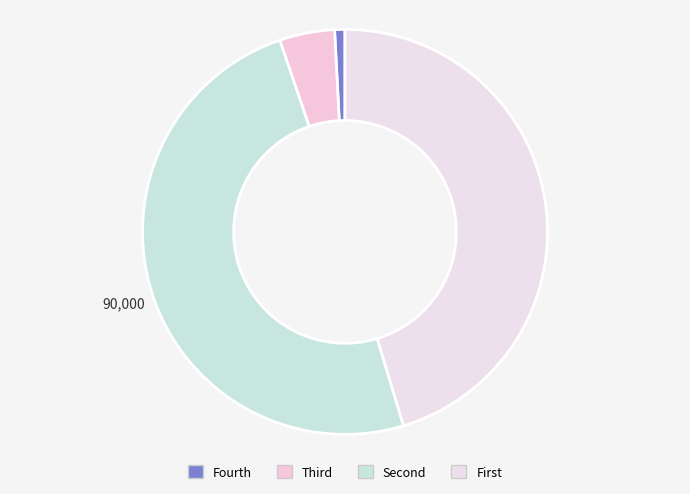

Count the number of slices in the pie.

4